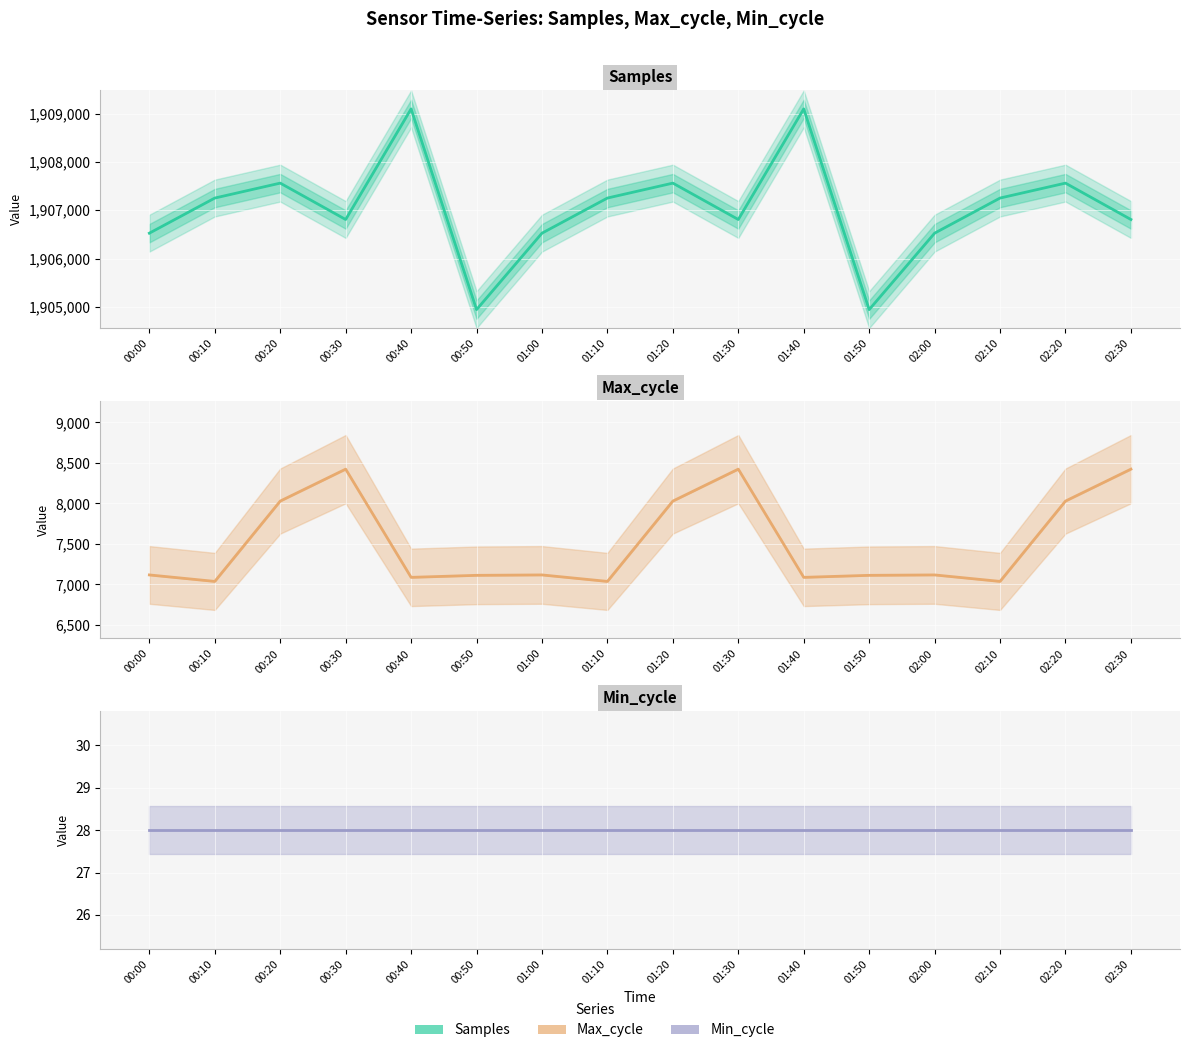

What is the spread (max minus min) of values at 01:00?

1906496